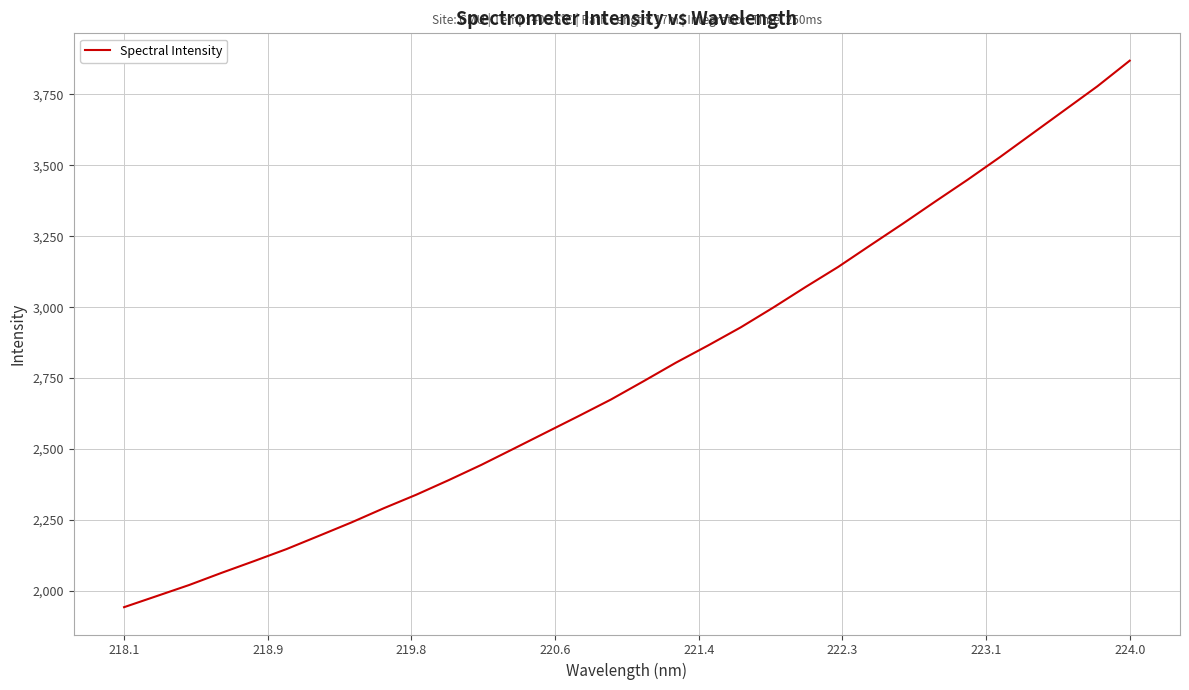

What is the smallest value displayed?

1942.1